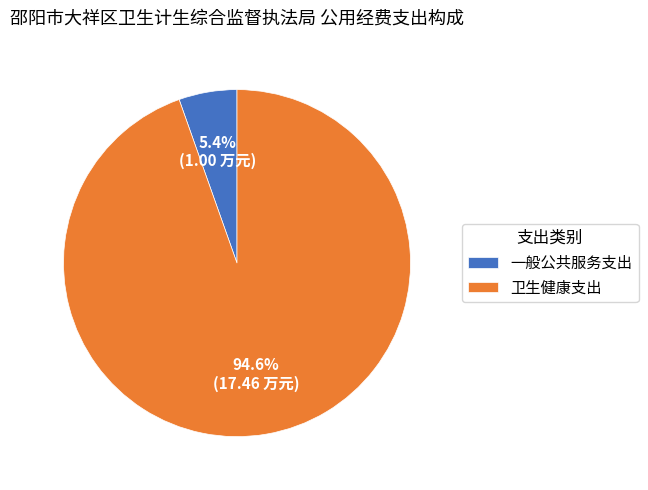

Which has a higher value, 一般公共服务支出 or 卫生健康支出?

卫生健康支出